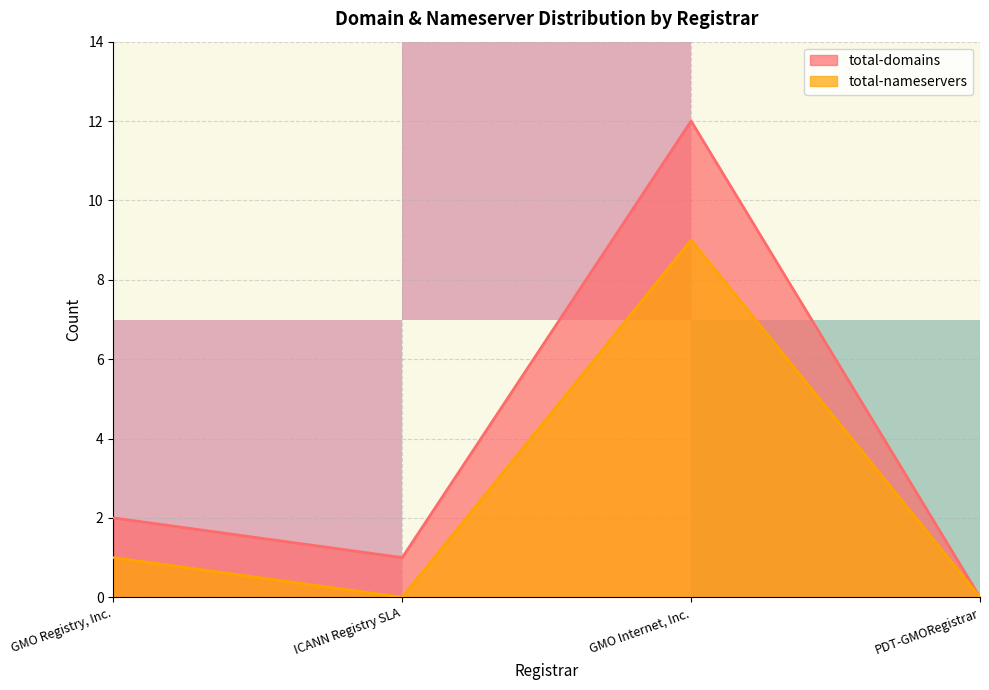

Is it true that total-domains equals 1 at ICANN Registry SLA?

True